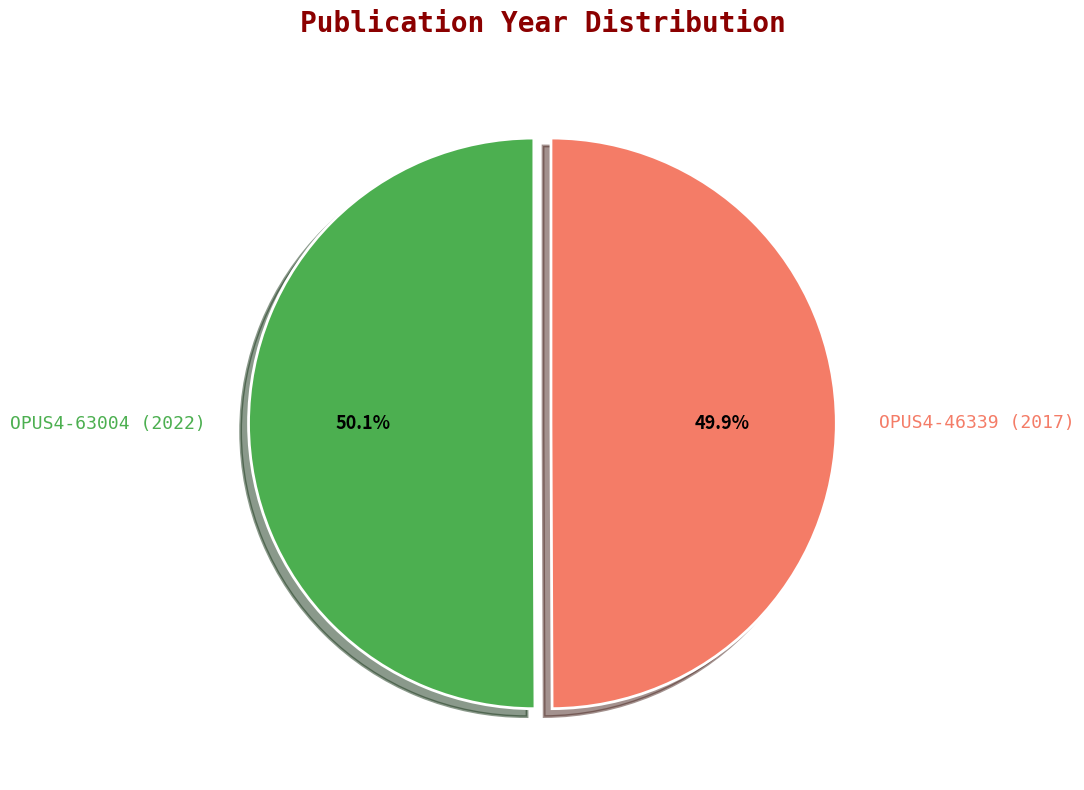

What portion of the pie excludes OPUS4-46339 (2017)?

50.1%